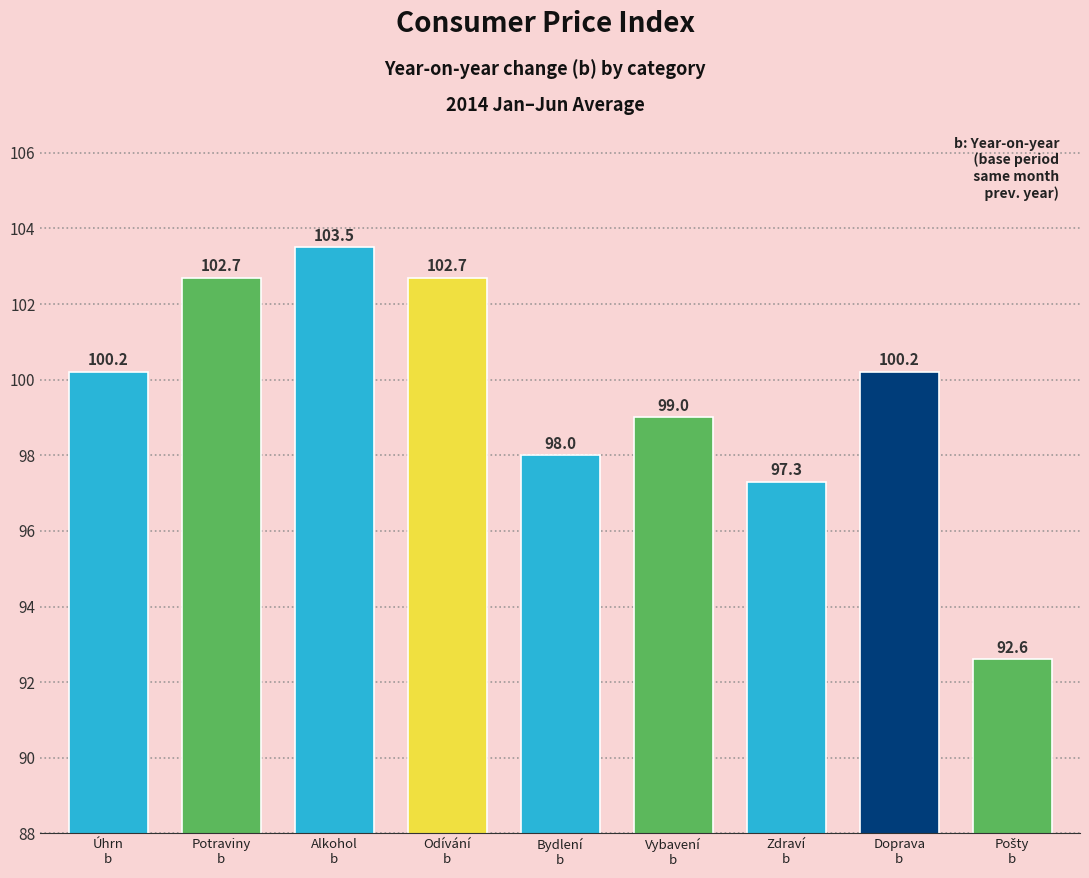

Reading left to right, what are all the values shown in this chart?

100.2	102.7	103.5	102.7	98.0	99.0	97.3	100.2	92.6